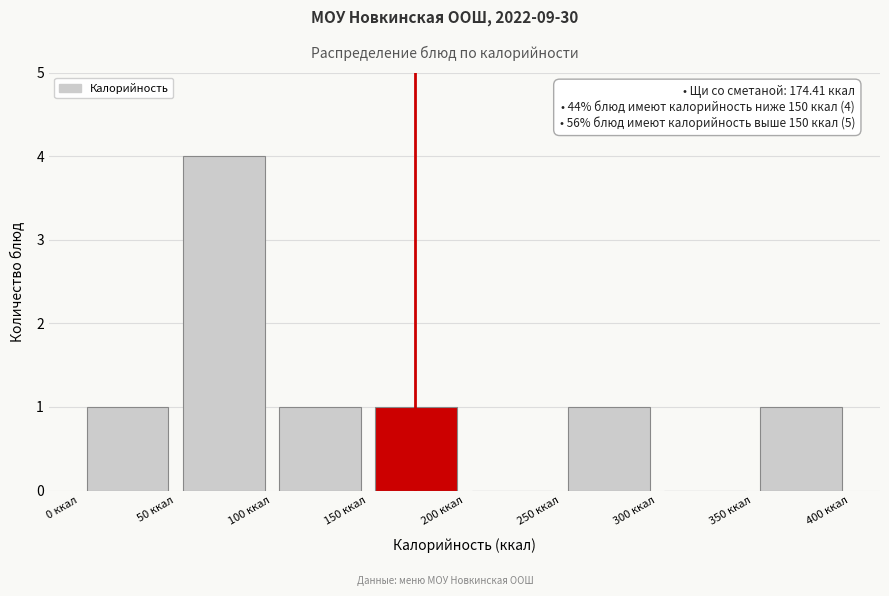

Which range on the x-axis has the tallest bar?

50 to 100